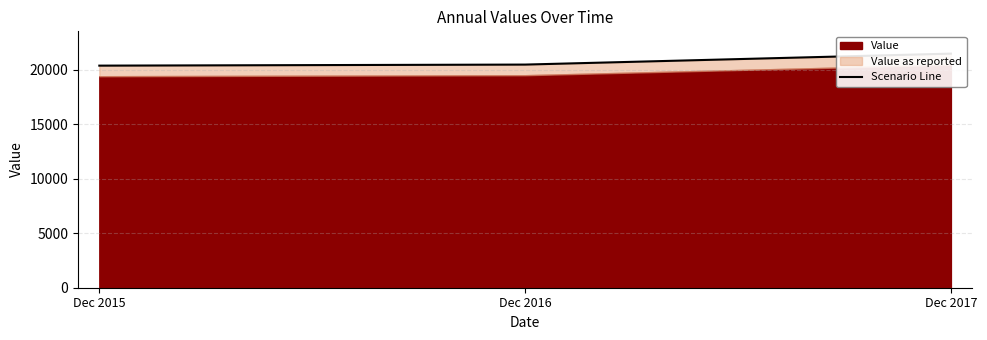

Rank the categories by value from highest to lowest.

Dec 2017, Dec 2016, Dec 2015